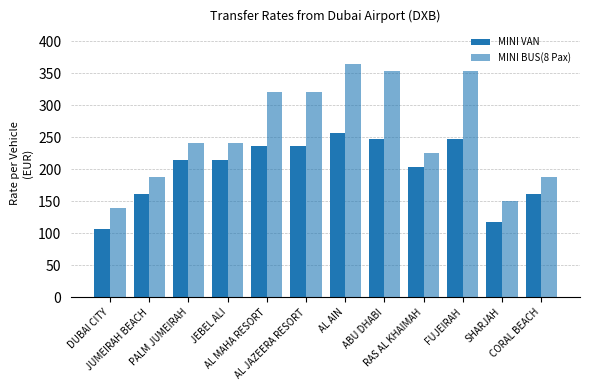

How many bars are there in each group?

2